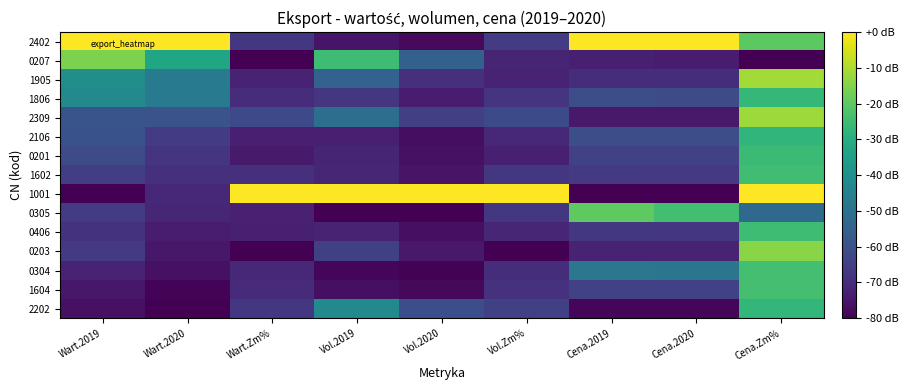

At Vol.2020, list the series in order from smallest to largest.

0305, 0304, 1604, 2402, 2106, 0406, 0201, 1602, 0203, 1806, 1905, 2309, 2202, 0207, 1001